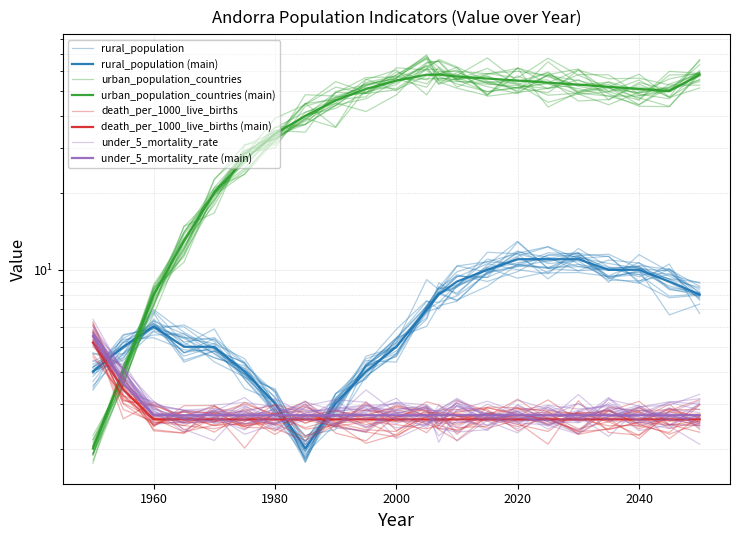

What is the difference between the highest and lowest values at 1970?

17.4